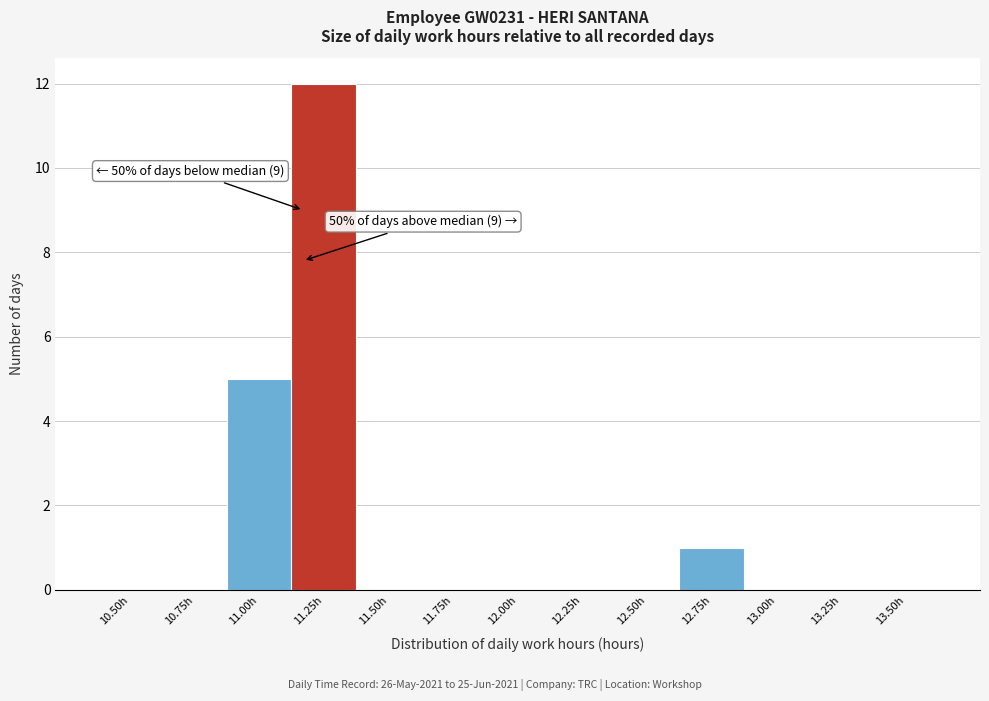

Reading left to right, transcribe all the data shown in this chart.

10.50h=0	10.75h=0	11.00h=5	11.25h=12	11.50h=0	11.75h=0	12.00h=0	12.25h=0	12.50h=0	12.75h=1	13.00h=0	13.25h=0	13.50h=0